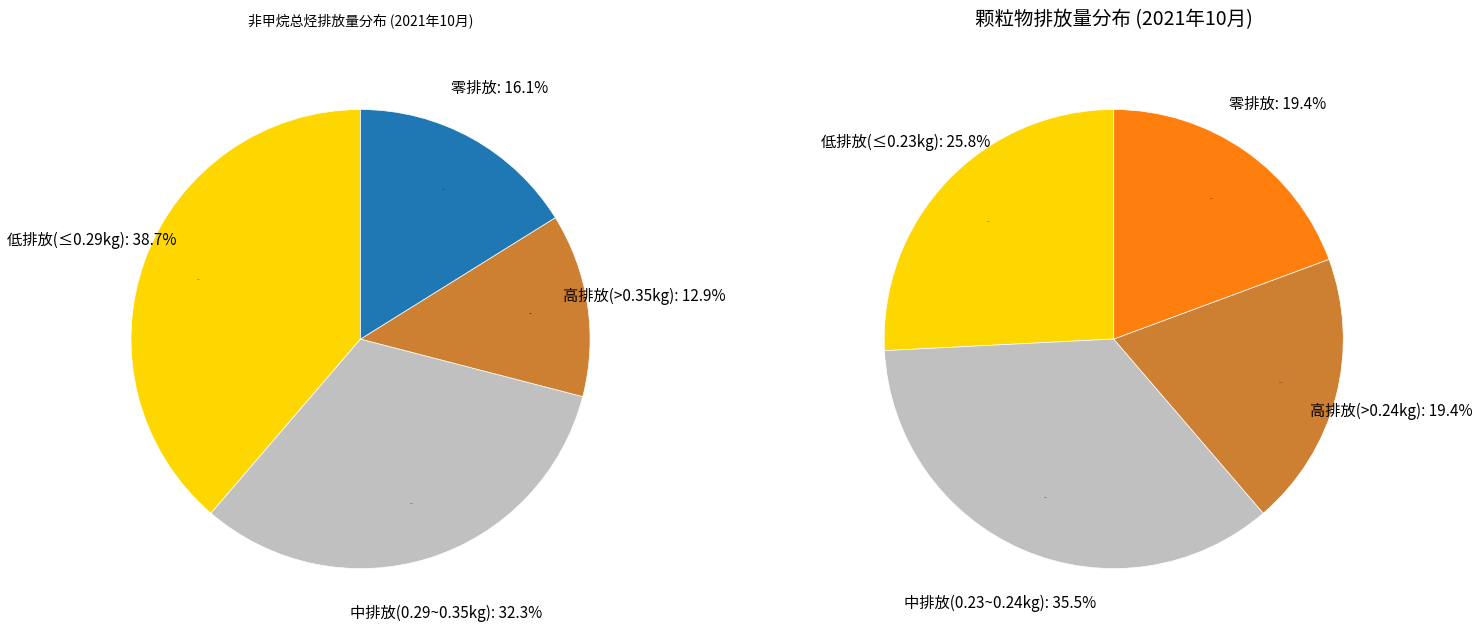

To the nearest percent, what portion does 18 represent?

4%